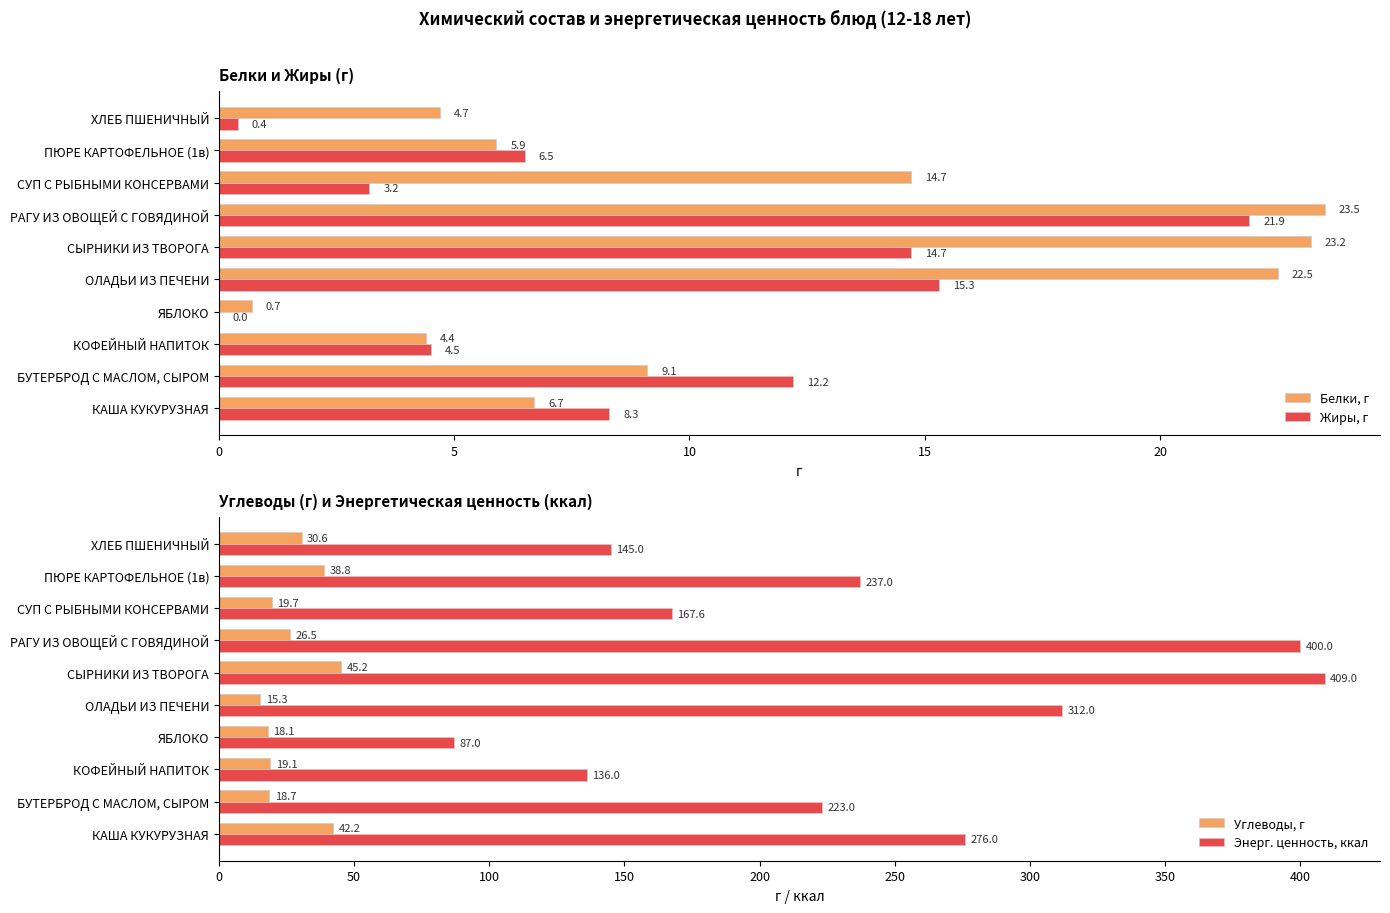

True or false: Углеводы, г has a value of 18.1 at ЯБЛОКО.

True